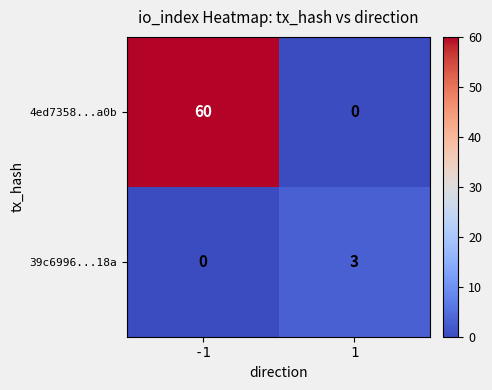

Read the 39c6996...18a value at 1.

3